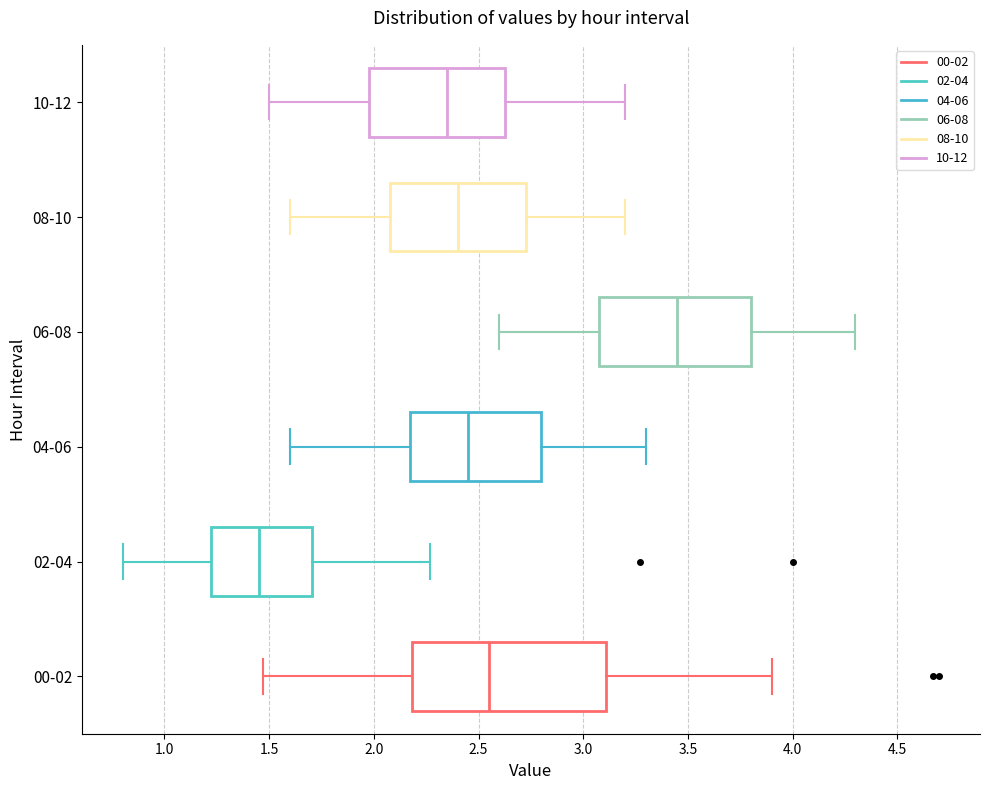

Reading bottom to top, read every box against the x-axis: the position of its median line, the range the box covers, and the ends of its whiskers. The values are not printed on the chart, so give them approximately, as read against the axis.

00-02: median 2.55, box 2.20 to 3.10, whiskers 1.45 to 3.90
02-04: median 1.45, box 1.20 to 1.70, whiskers 0.80 to 2.25
04-06: median 2.45, box 2.20 to 2.80, whiskers 1.60 to 3.30
06-08: median 3.45, box 3.10 to 3.80, whiskers 2.60 to 4.30
08-10: median 2.40, box 2.10 to 2.75, whiskers 1.60 to 3.20
10-12: median 2.35, box 2.00 to 2.65, whiskers 1.50 to 3.20